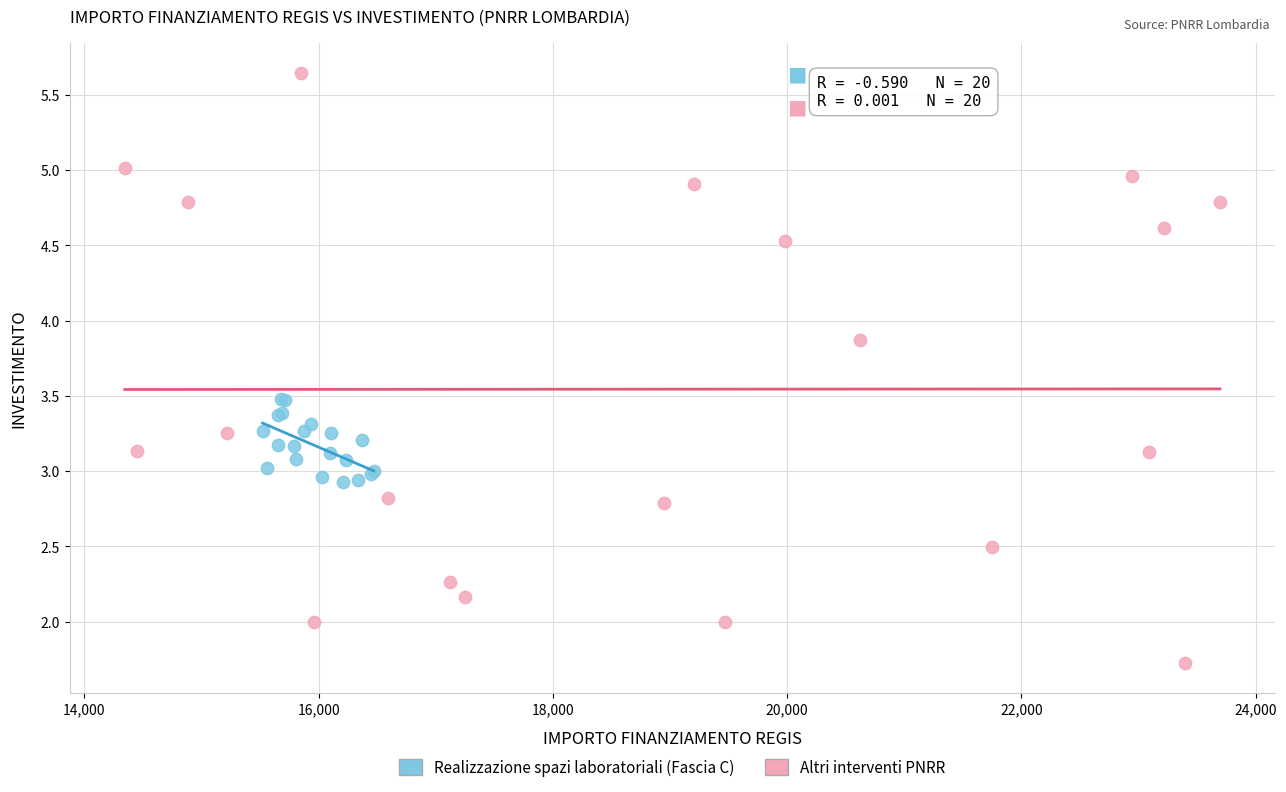

Which series reaches the minimum Y coordinate?

Altri interventi PNRR